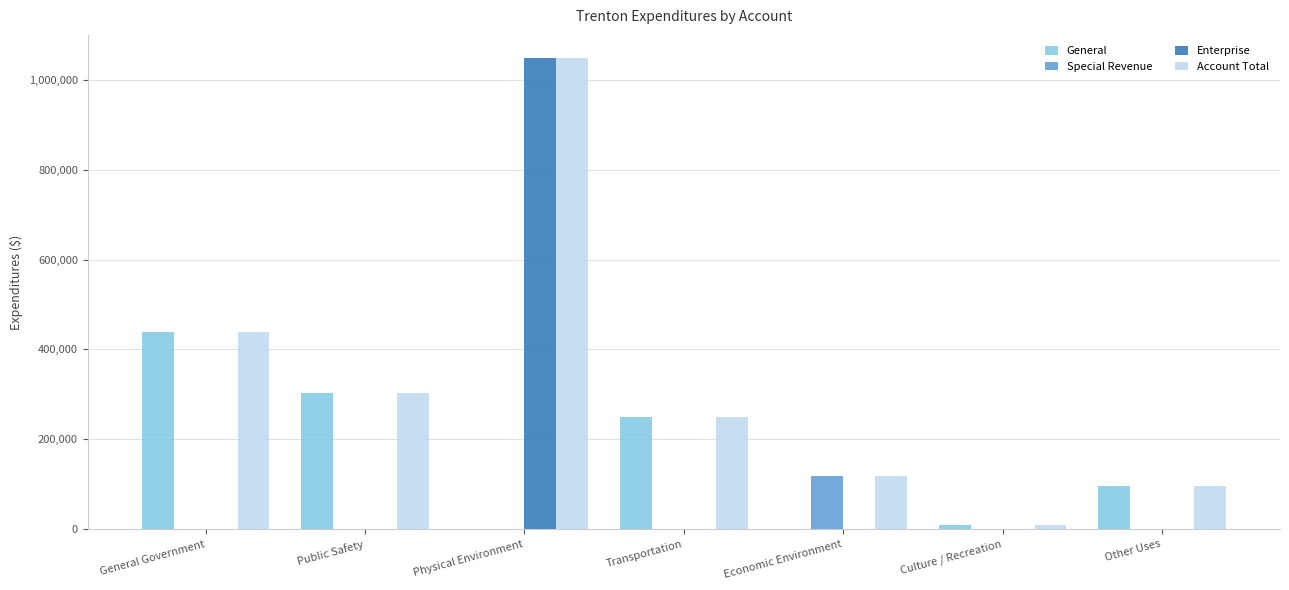

At which category is the sum across all series the highest?

Physical Environment